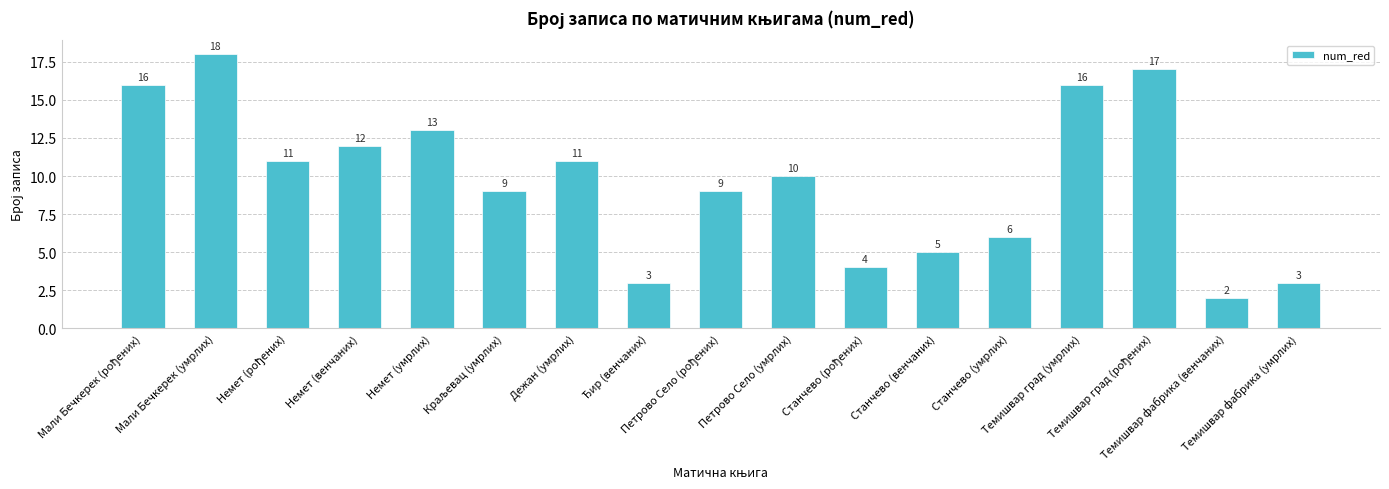

What is the greatest value displayed?

18